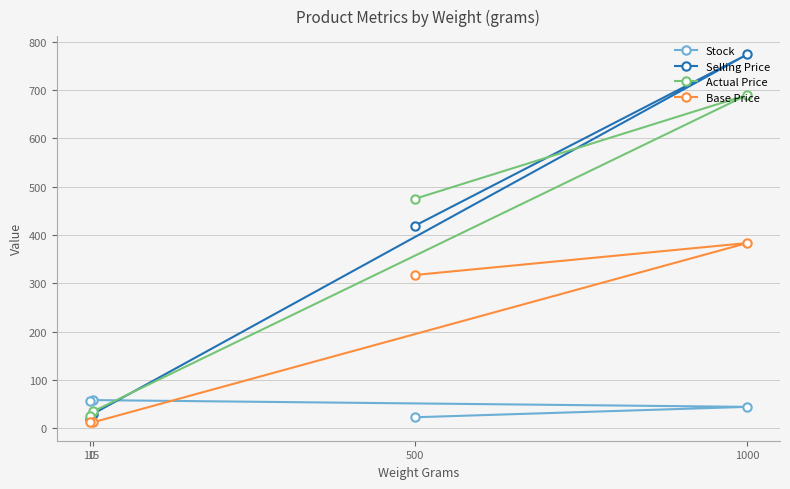

What value does the Actual Price series have at 1000?

689.7